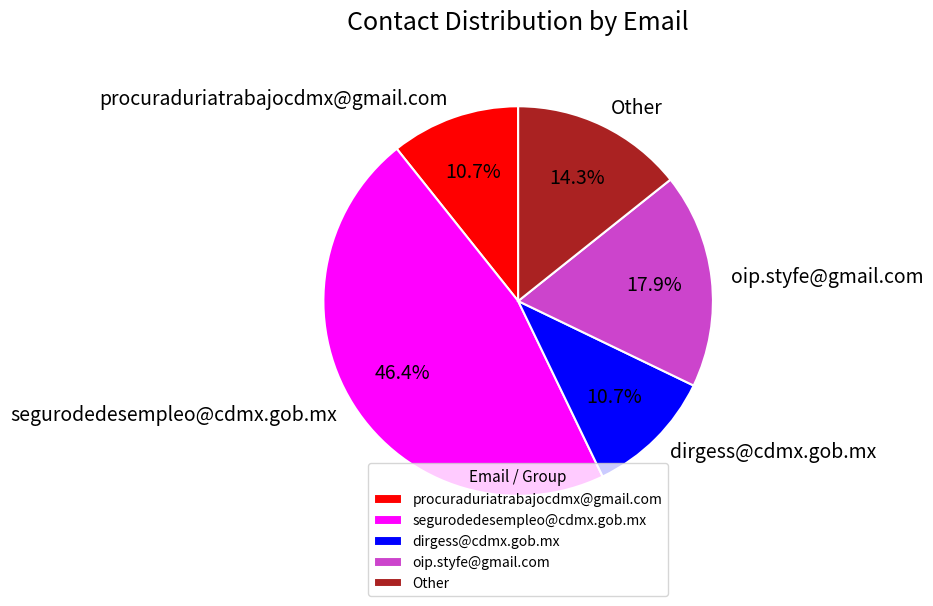

What percentage is the procuraduriatrabajocdmx@gmail.com slice, to the nearest percent?

11%